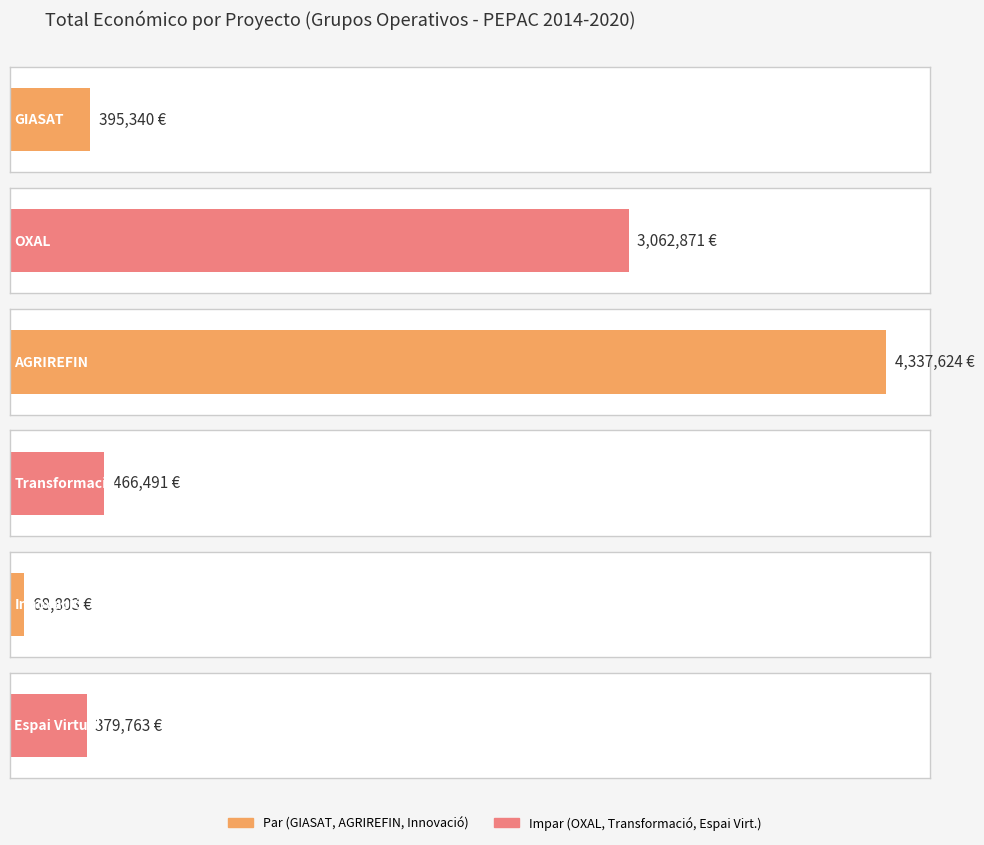

What is the difference between the maximum and minimum values?

4268821